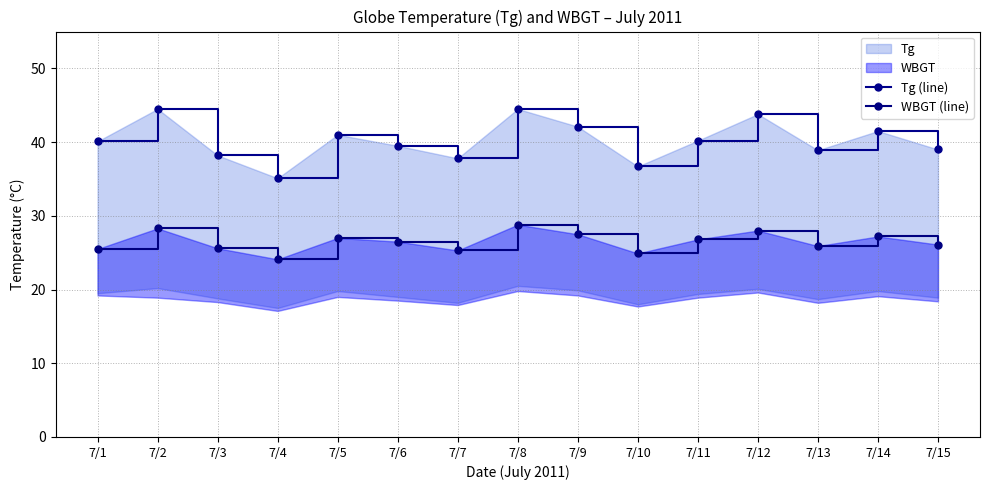

At 7/4, list the series in order from largest to smallest.

Tg (line), WBGT (line)